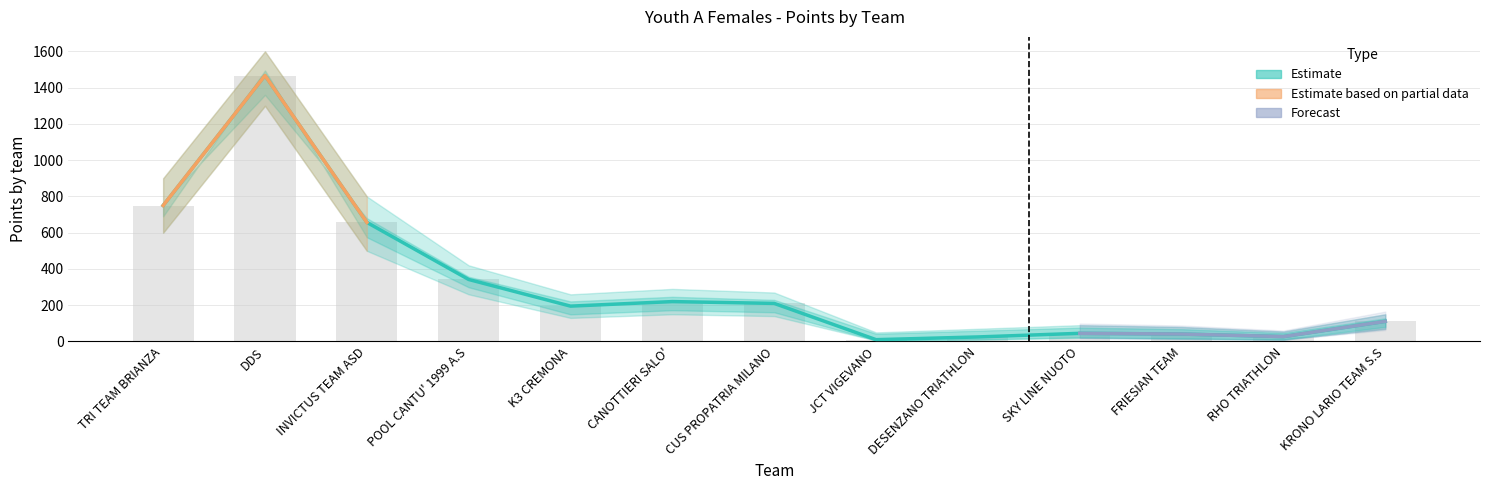

What is the label of the 8th bar from the right?

CANOTTIERI SALO'